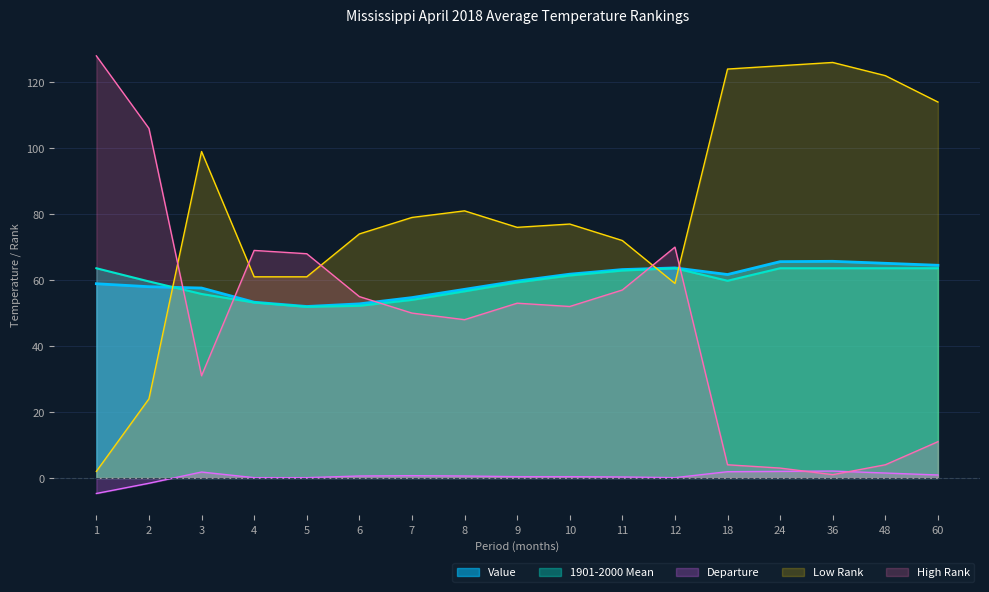

What is the difference between the second highest and minimum values in the 1901-2000 Mean series?

11.7